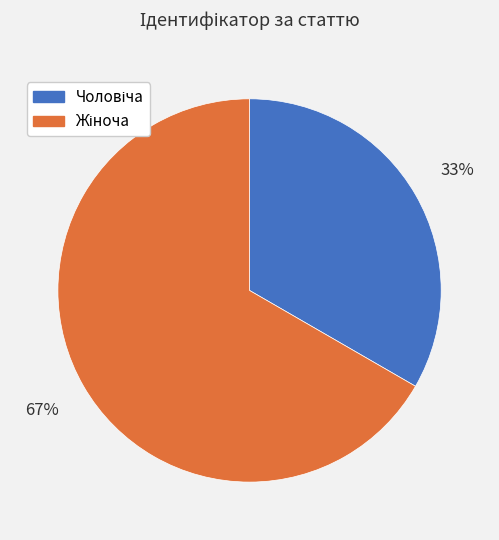

To the nearest percent, what is the average slice percentage?

50%